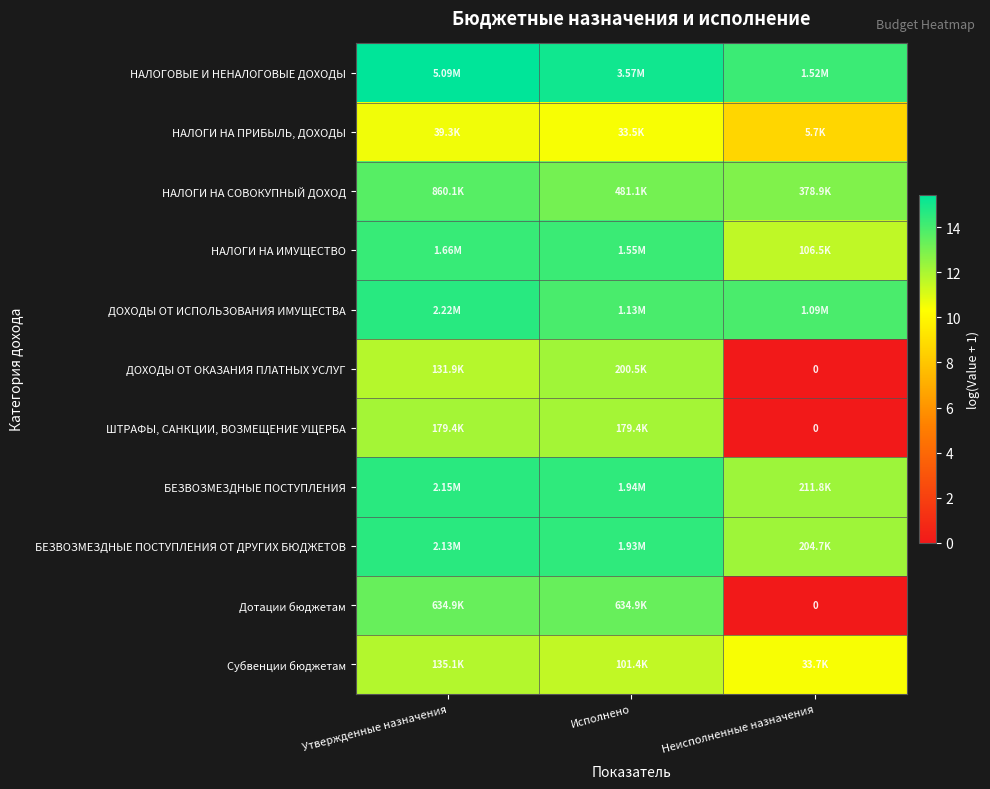

What is the difference between the highest and lowest values at Неисполненные назначения?

14.2